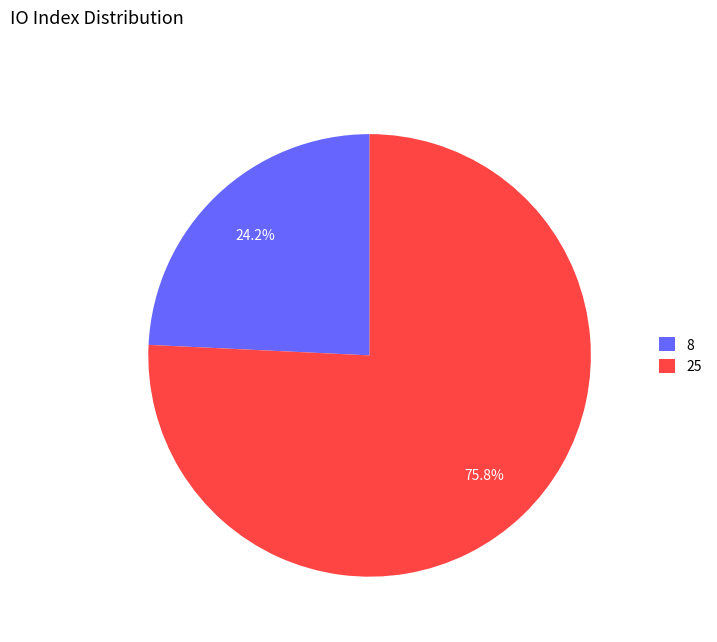

Which has a higher value, 8 or 25?

25